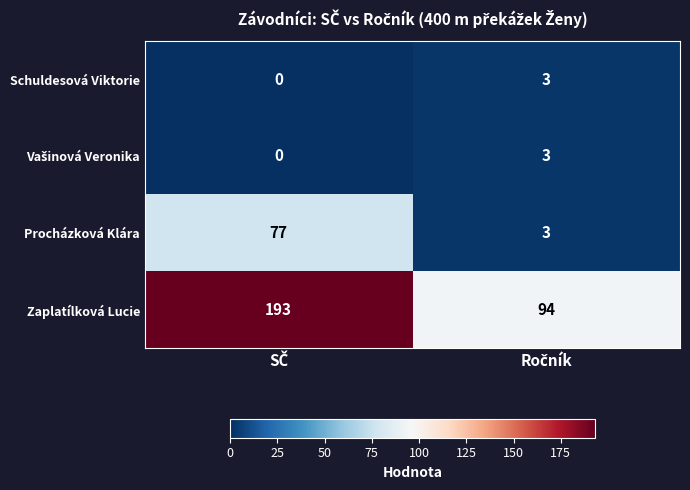

Which series has the largest total across all categories?

Zaplatílková Lucie